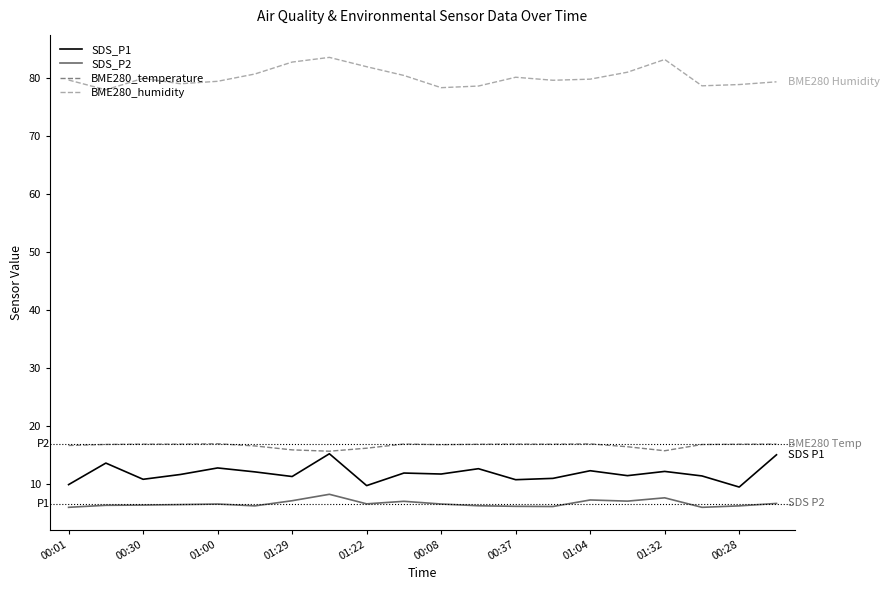

What is the greatest value displayed?

83.6